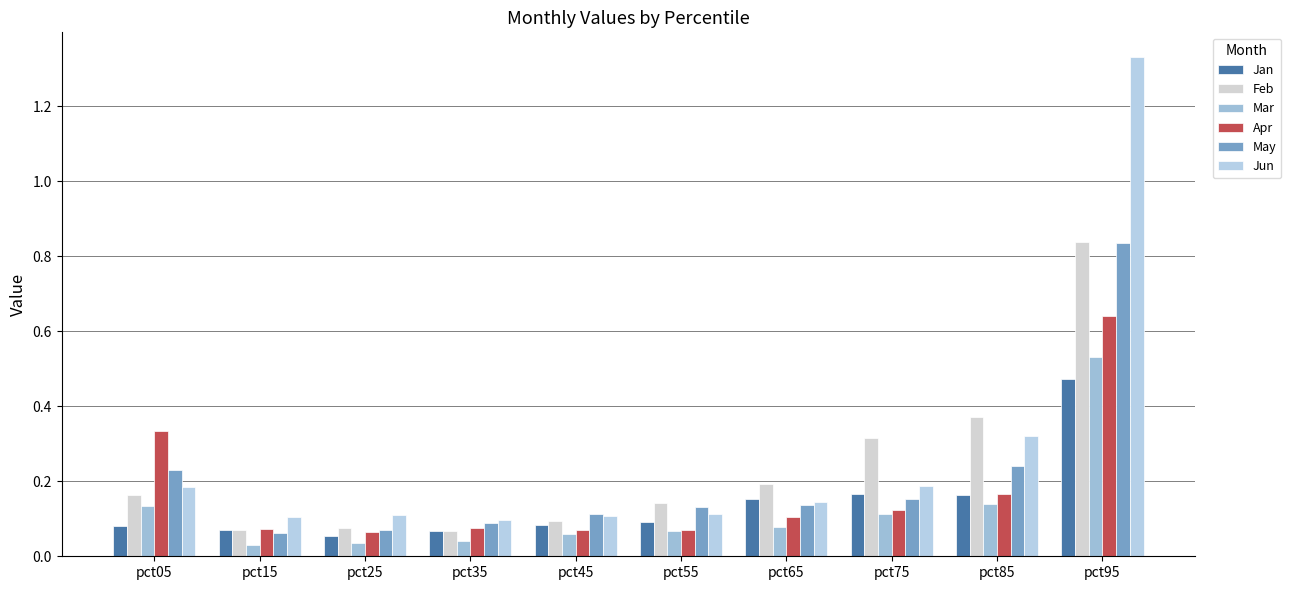

At pct65, list the series in order from smallest to largest.

Mar, Apr, May, Jun, Jan, Feb